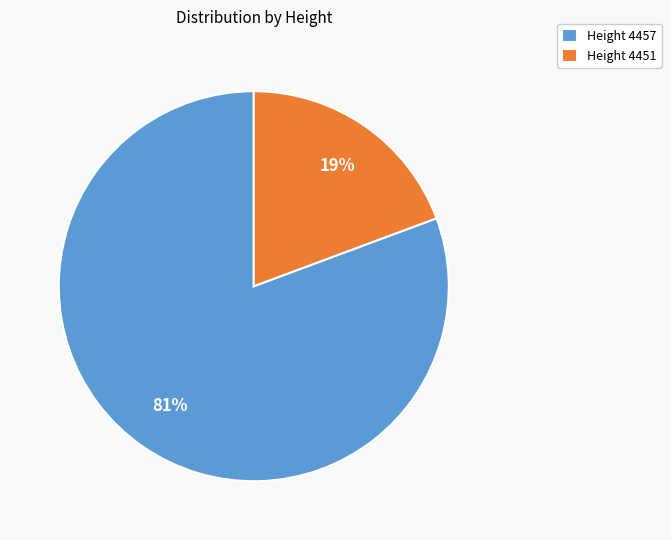

Is there a majority slice in this chart?

Yes